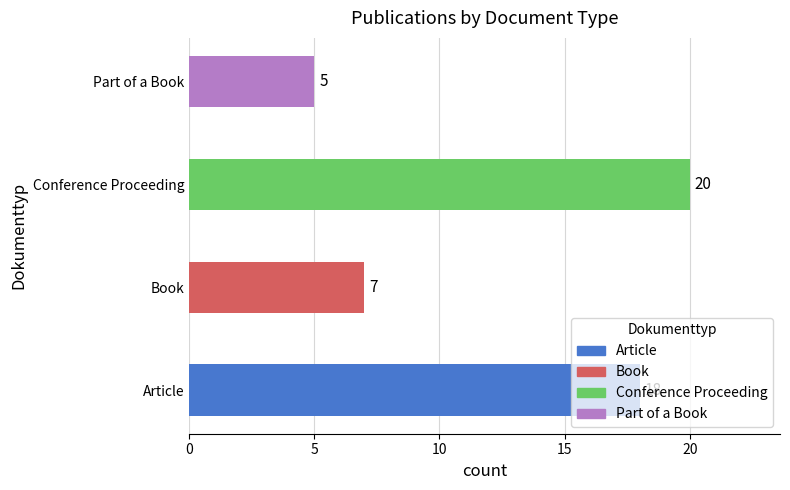

What is the difference between the values at Article and Book?

11